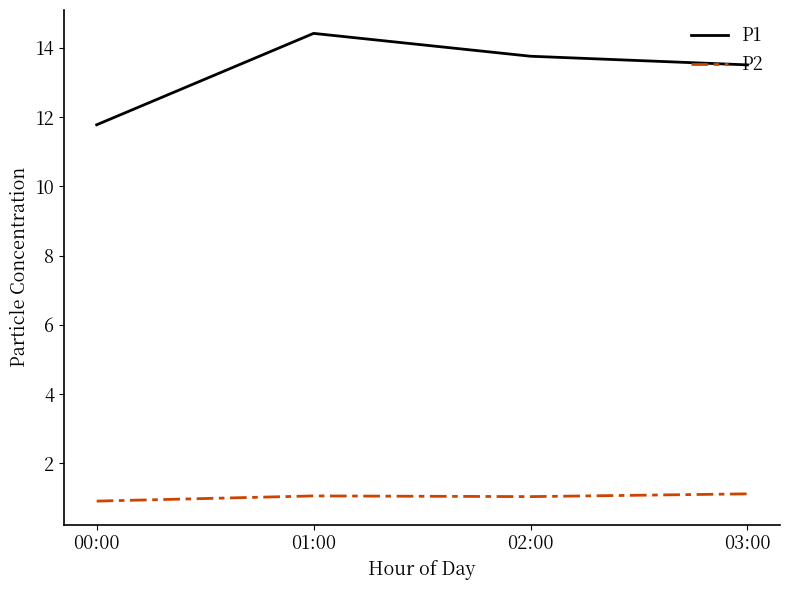

Is this an area chart (filled region under the line)?

No